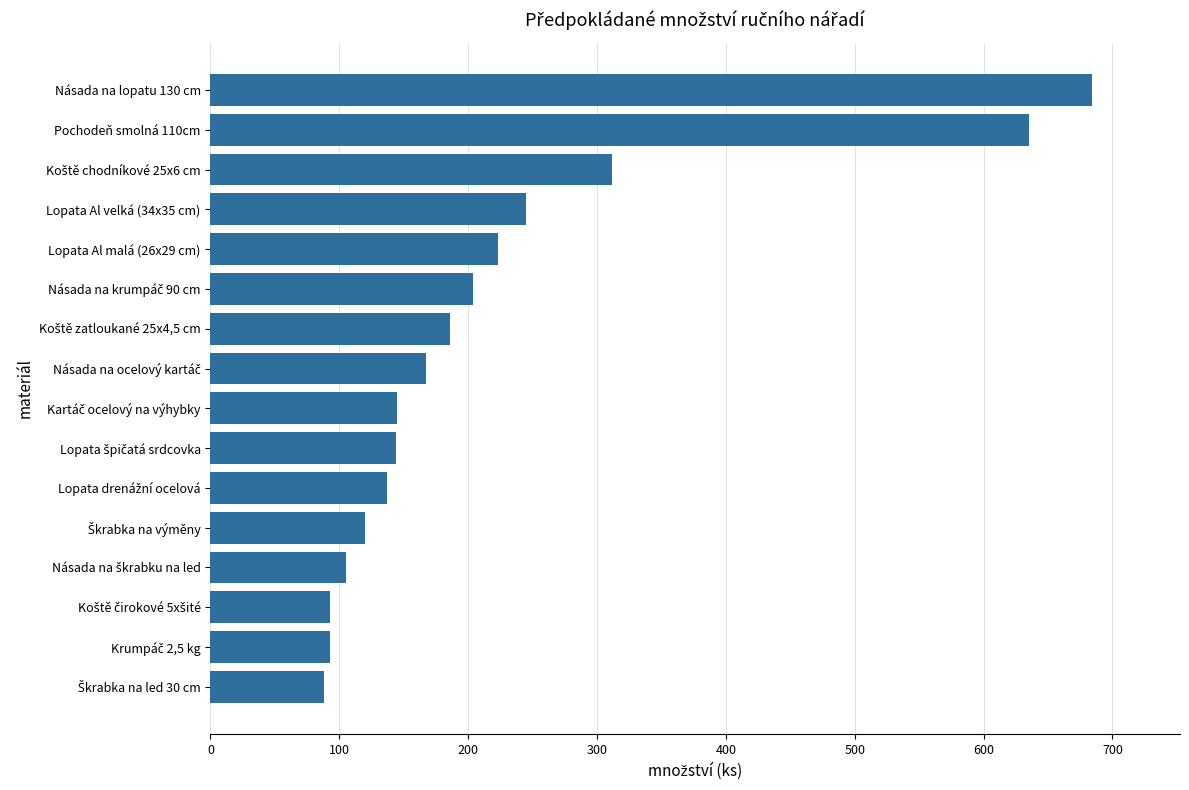

Approximately how many times larger is the value at Násada na lopatu 130 cm compared to Lopata Al velká (34x35 cm)?

2.8